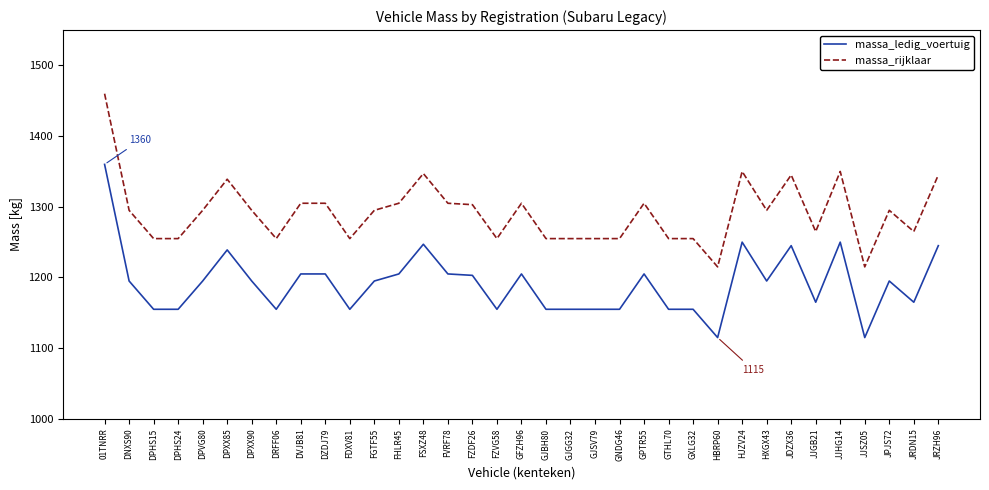

Rank the series by their maximum value, from highest to lowest.

massa_rijklaar, massa_ledig_voertuig